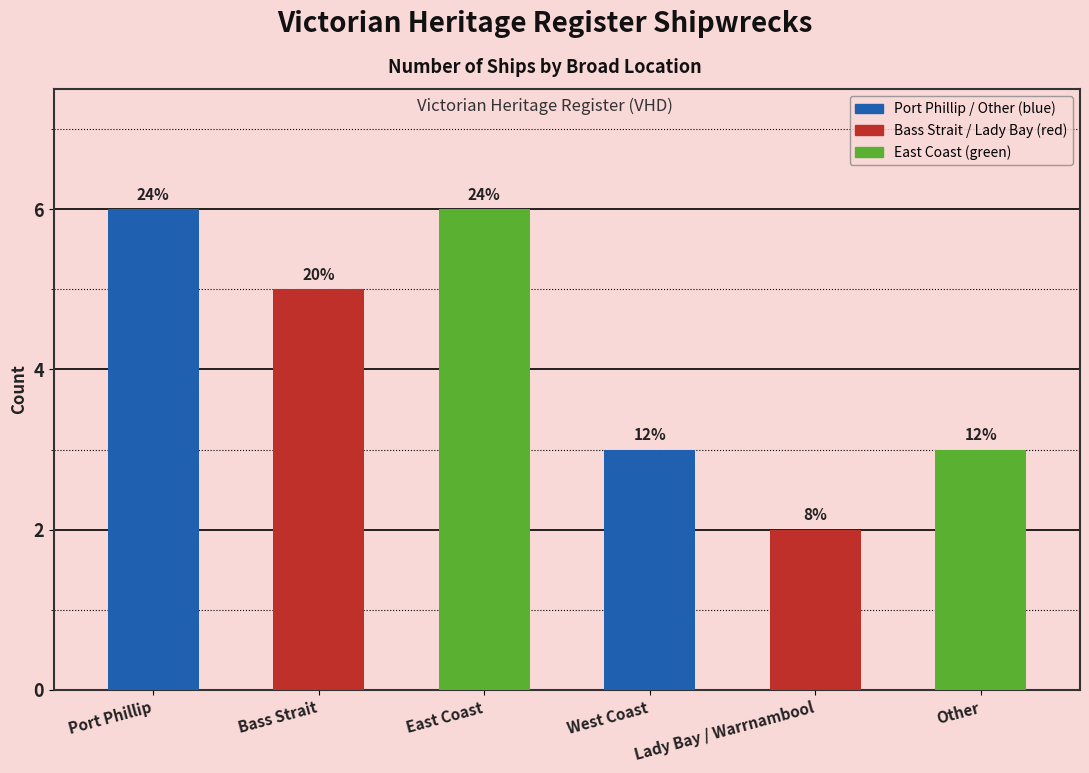

Rank the categories by value from lowest to highest.

Lady Bay / Warrnambool, West Coast, Other, Bass Strait, Port Phillip, East Coast